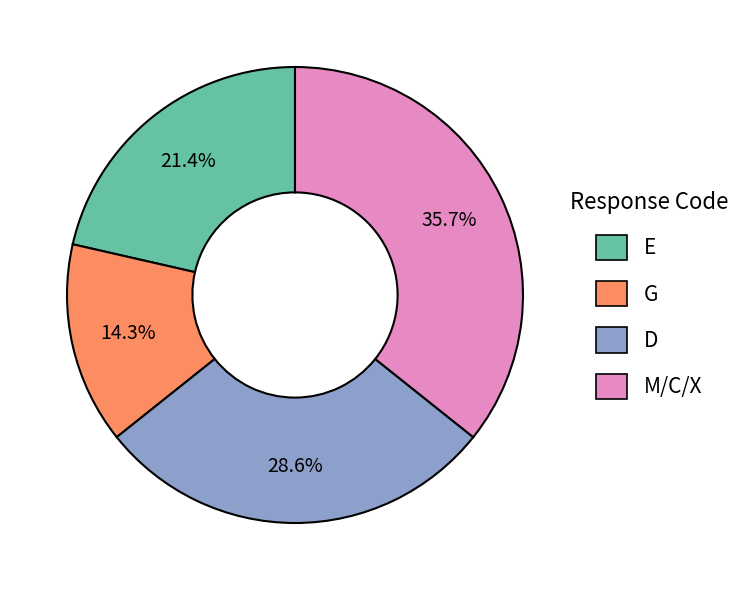

Is there any slice that represents more than half of the pie?

No